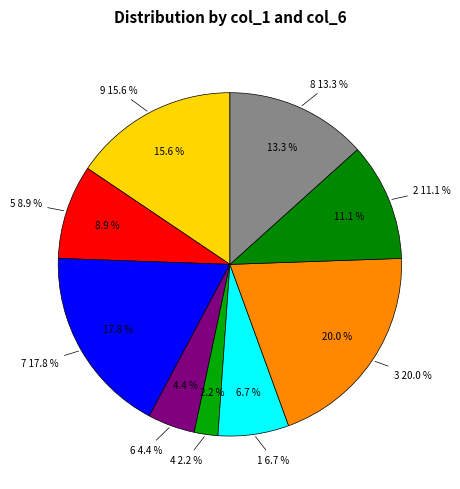

To the nearest percent, what is the difference between the largest and smallest slice percentages?

18%